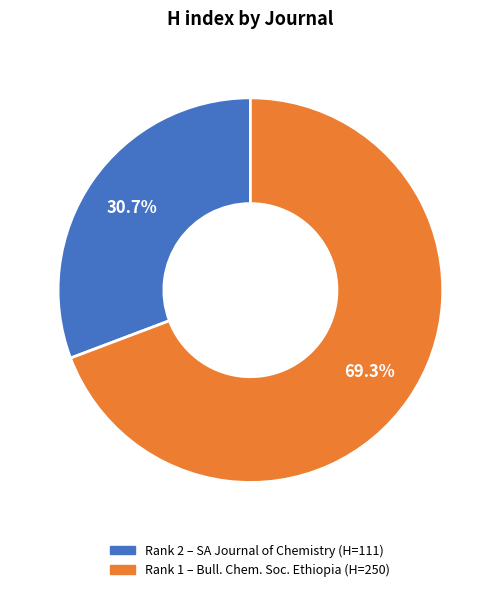

How many segments does this pie chart have?

2